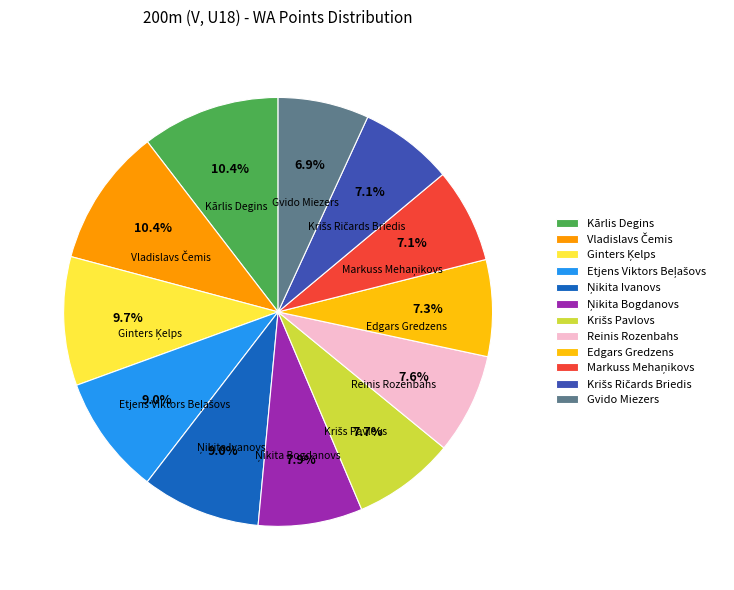

How much of the chart is everything except Kārlis Degins?

89.6%